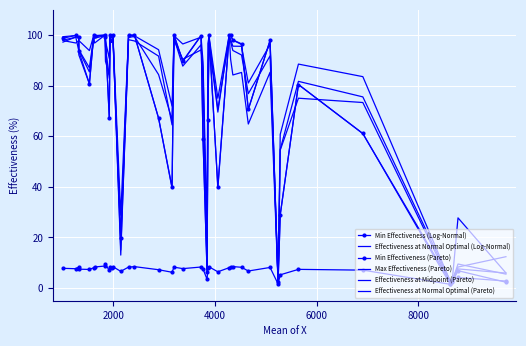

What is the value of the Max Effectiveness (Pareto) point at the 32nd from the left?

96.3